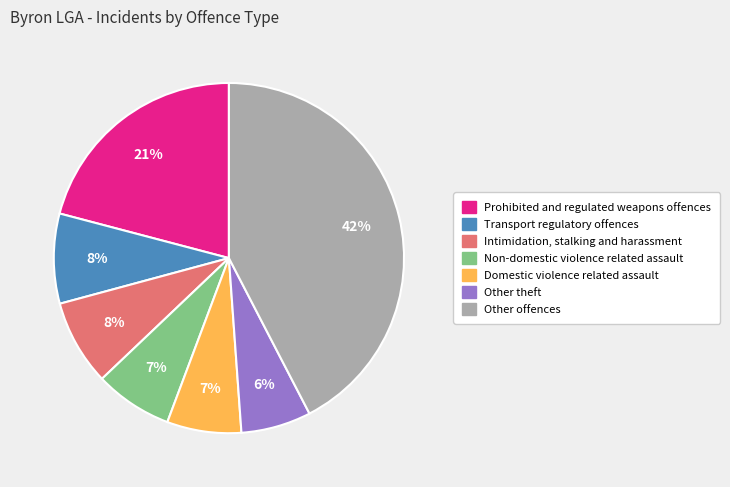

Does any single category account for the majority?

No